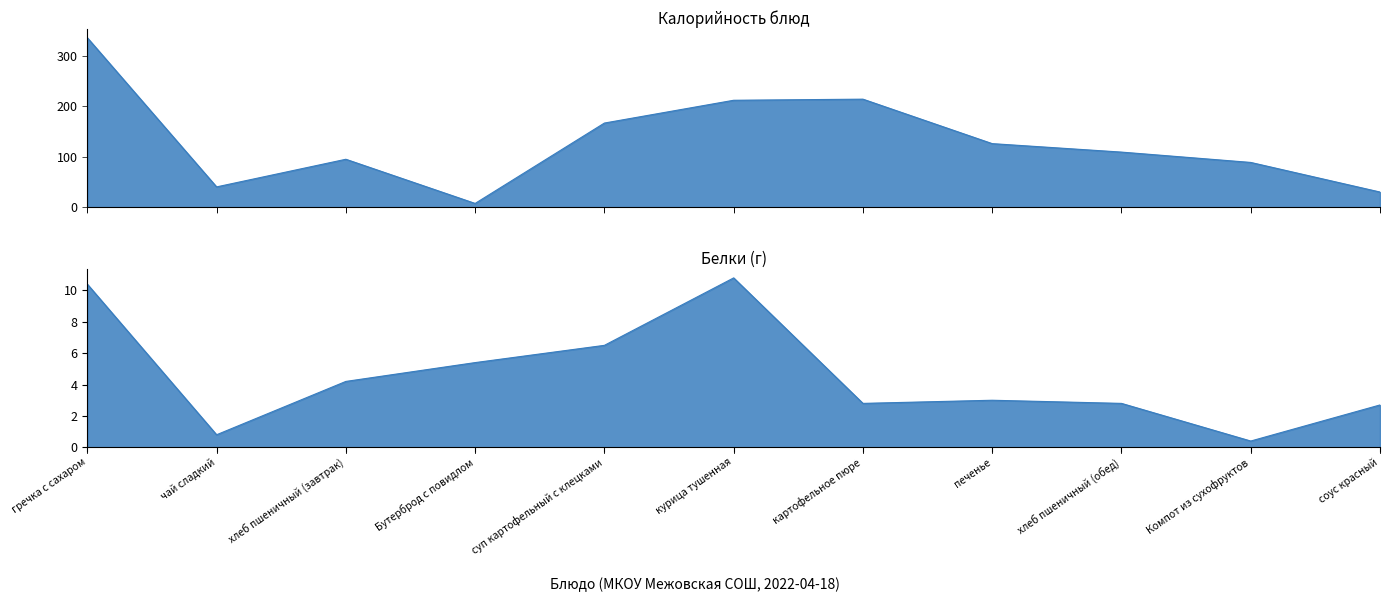

List the series in order of their peak value, lowest first.

Белки, Калорийность